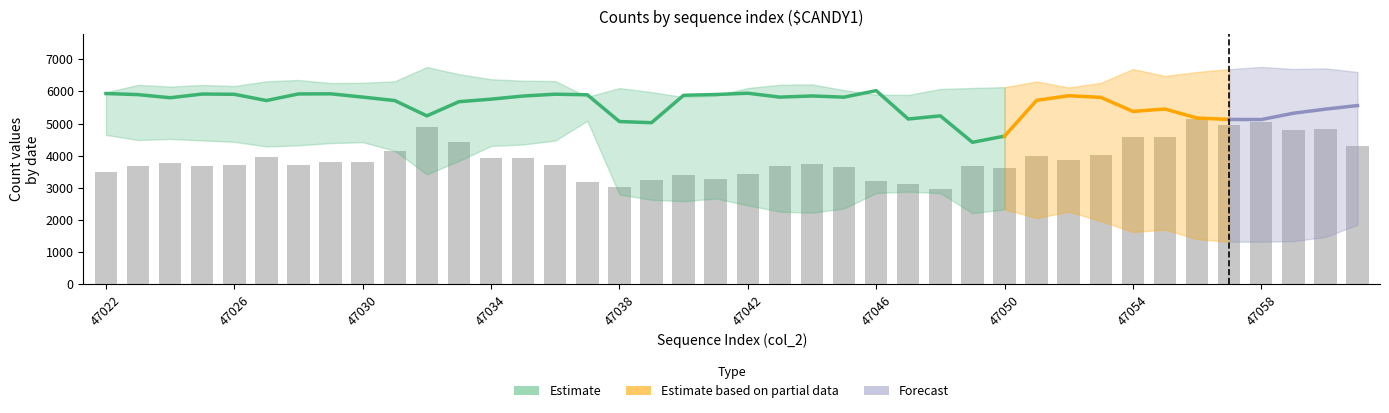

Reading left to right, transcribe all the data shown in this chart.

peak_count: 47022=5971	47023=6201	47024=6149	47025=6198	47026=6165	47027=6313	47028=6353	47029=6259	47030=6265	47031=6314	47032=6755	47033=6534	47034=6377	47035=6331	47036=6320	47037=5830	47038=6102	47039=5976	47040=5823	47041=5868	47042=6104	47043=6206	47044=6216	47045=6039	47046=5899	47047=5889	47048=6076	47049=6105	47050=6132	47051=6306	47052=6121	47053=6264	47054=6692	47055=6478	47056=6603	47057=6690	47058=6759	47059=6695	47060=6714	47061=6601
mid_count: 47022=5933	47023=5899	47024=5802	47025=5917	47026=5909	47027=5715	47028=5920	47029=5924	47030=5822	47031=5714	47032=5239	47033=5679	47034=5758	47035=5855	47036=5912	47037=5894	47038=5062	47039=5027	47040=5878	47041=5902	47042=5942	47043=5821	47044=5857	47045=5820	47046=6023	47047=5141	47048=5239	47049=4417	47050=4610	47051=5720	47052=5864	47053=5814	47054=5378	47055=5451	47056=5171	47057=5128	47058=5124	47059=5320	47060=5448	47061=5559
low_count: 47022=4647	47023=4488	47024=4521	47025=4475	47026=4432	47027=4287	47028=4323	47029=4392	47030=4421	47031=4153	47032=3419	47033=3839	47034=4302	47035=4349	47036=4471	47037=5085	47038=2796	47039=2631	47040=2586	47041=2671	47042=2459	47043=2261	47044=2229	47045=2361	47046=2841	47047=2882	47048=2838	47049=2215	47050=2333	47051=2064	47052=2261	47053=1971	47054=1630	47055=1702	47056=1409	47057=1327	47058=1327	47059=1347	47060=1479	47061=1855
bar_count: 47022=3494	47023=3694	47024=3785	47025=3681	47026=3725	47027=3963	47028=3711	47029=3795	47030=3792	47031=4145	47032=4907	47033=4416	47034=3931	47035=3931	47036=3723	47037=3179	47038=3038	47039=3260	47040=3406	47041=3278	47042=3429	47043=3676	47044=3734	47045=3647	47046=3216	47047=3117	47048=2977	47049=3682	47050=3614	47051=3988	47052=3862	47053=4025	47054=4586	47055=4578	47056=5132	47057=4956	47058=5050	47059=4802	47060=4833	47061=4303